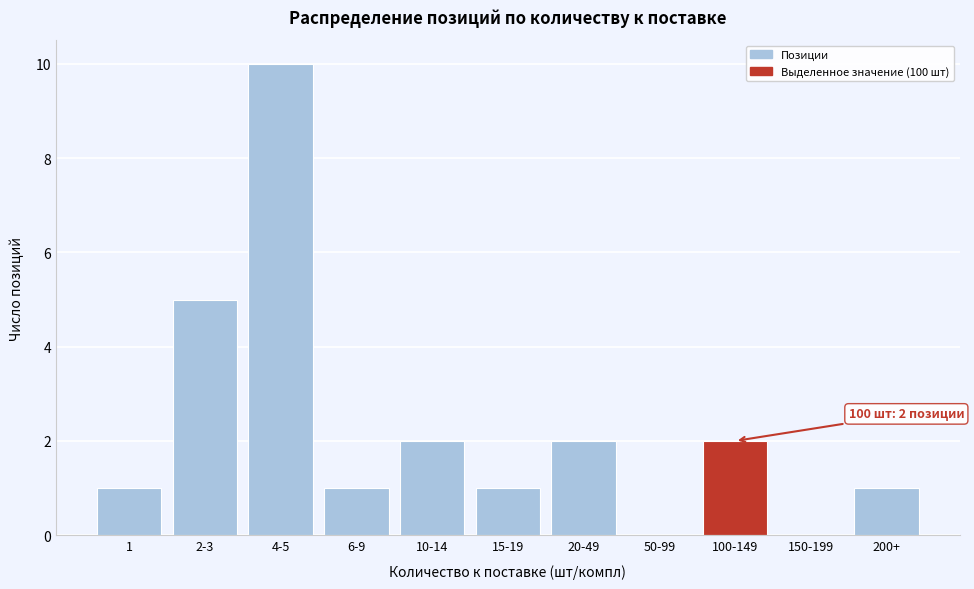

Reading left to right, extract all data points from this chart.

1=1	2-3=5	4-5=10	6-9=1	10-14=2	15-19=1	20-49=2	50-99=0	100-149=2	150-199=0	200+=1